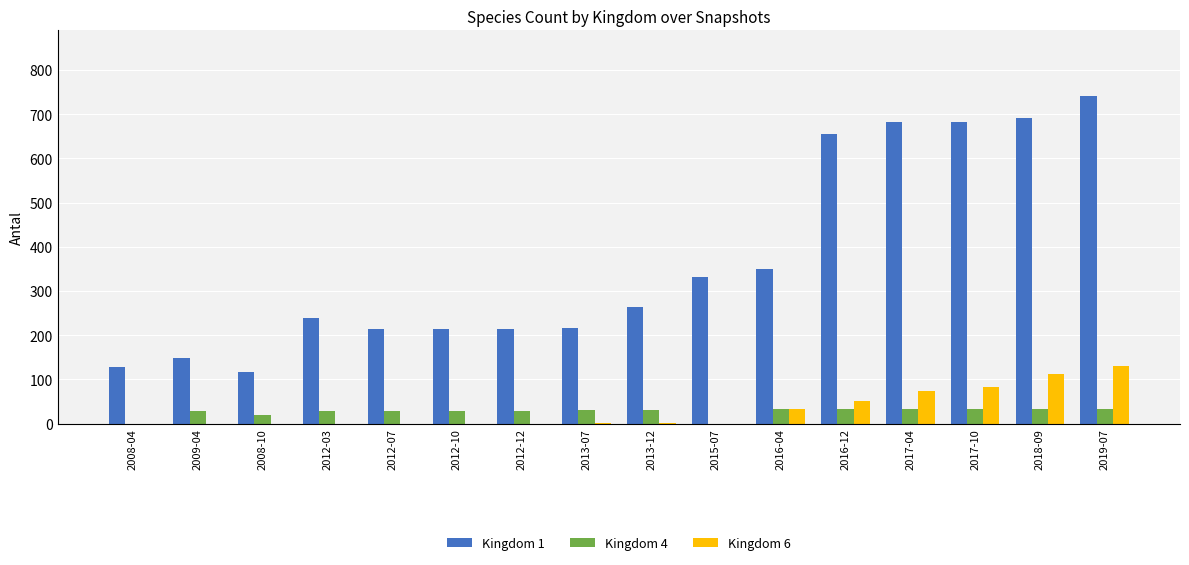

The value of Kingdom 6 at 2008-10 is 86. True or false?

False